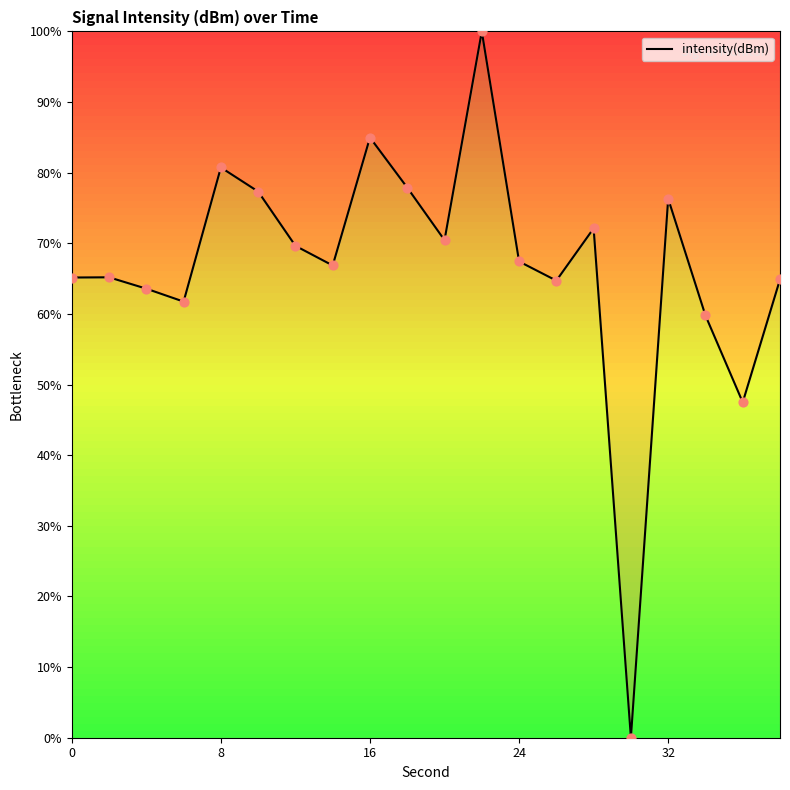

What is the maximum value shown in the chart?

100.0